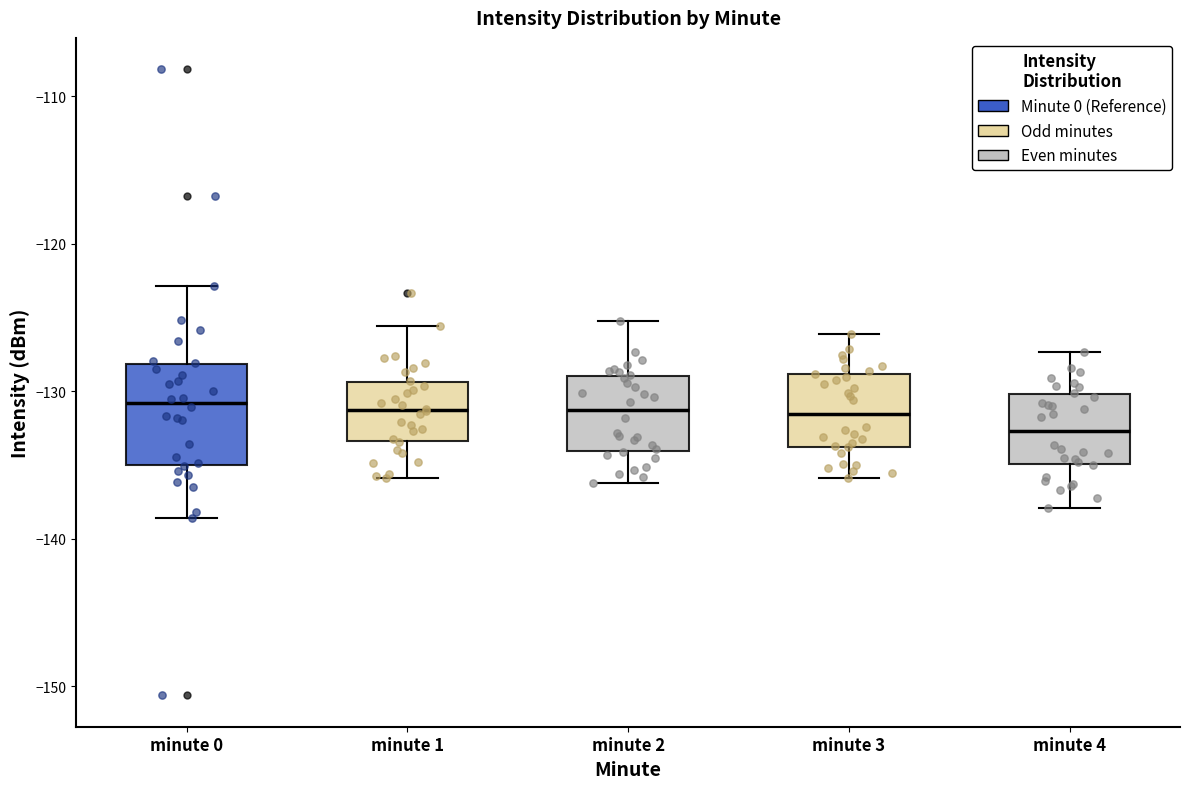

Reading left to right, transcribe this box plot: for each box, give where its median line is, the range the box spans, and where its two whiskers end, as read against the y-axis. The values are not printed on the chart, so give them approximately, as read against the axis.

minute 0: median -131, box -135 to -128, whiskers -139 to -123
minute 1: median -131, box -133 to -129, whiskers -136 to -126
minute 2: median -131, box -134 to -129, whiskers -136 to -125
minute 3: median -131, box -134 to -129, whiskers -136 to -126
minute 4: median -133, box -135 to -130, whiskers -138 to -127